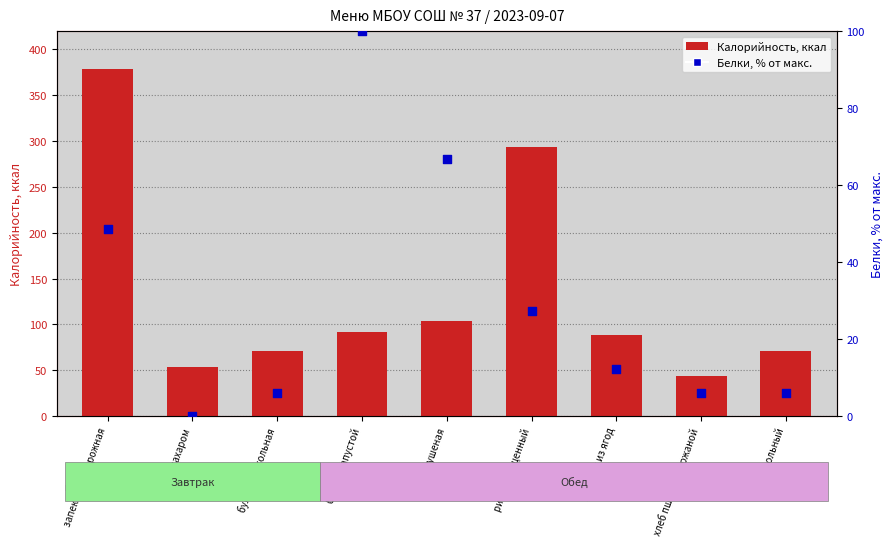

Which series has the widest spread of Y values?

Калорийность